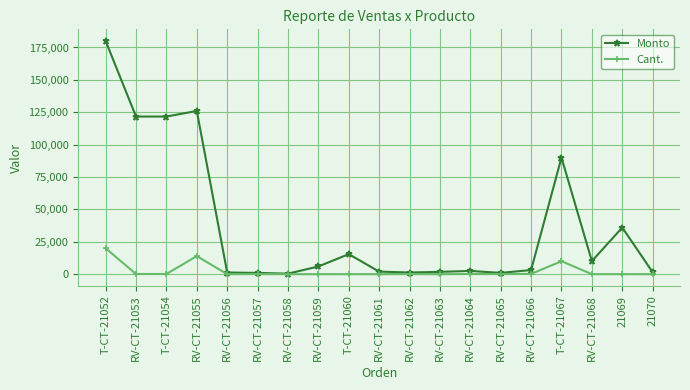

Where is the first local maximum for Monto?

RV-CT-21055